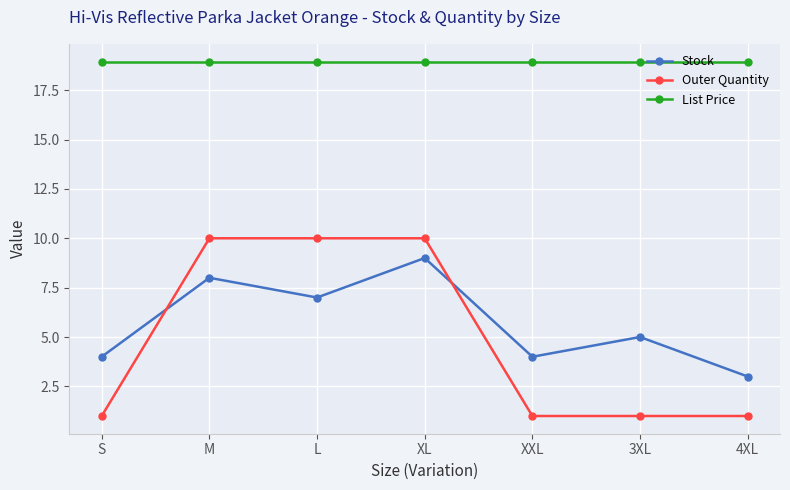

Rank the series at M from lowest to highest value.

Stock, Outer Quantity, List Price